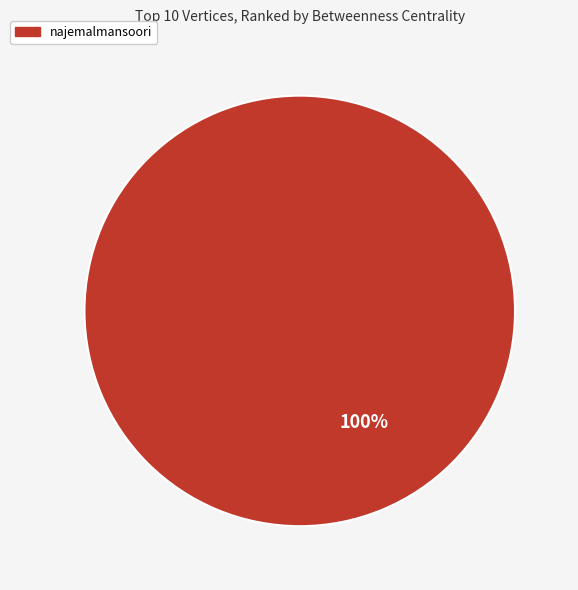

What percentage is the najemalmansoori slice, to the nearest percent?

100%